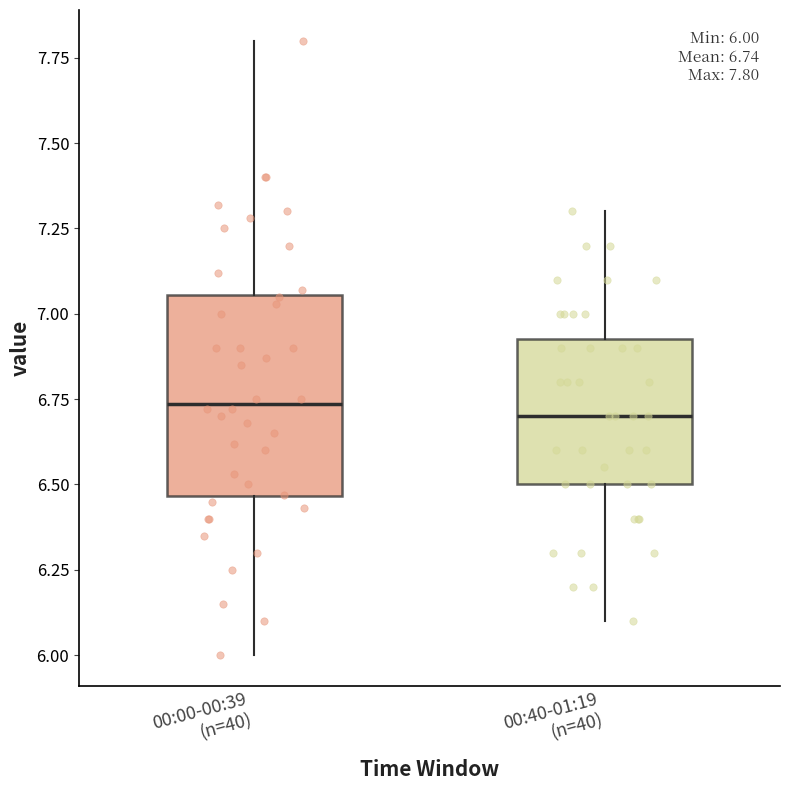

Comparing the boxes themselves (not the whiskers), which one is the tallest?

00:00-00:39 (n=40)